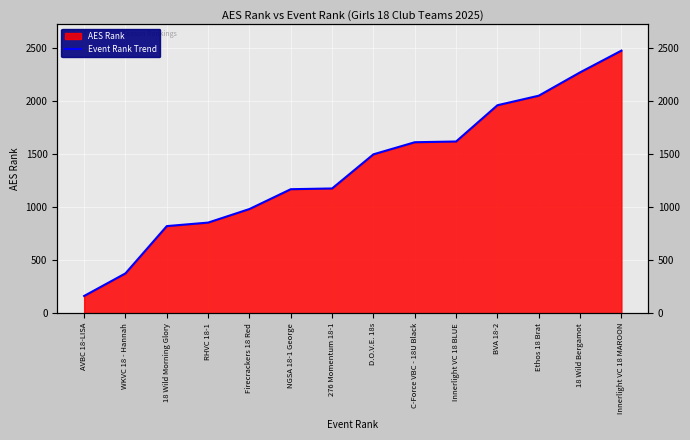

Rank the categories by value from lowest to highest.

AVBC 18-LISA, WKVC 18 - Hannah, 18 Wild Morning Glory, RHVC 18-1, Firecrackers 18 Red, NGSA 18-1 George, 276 Momentum 18-1, D.O.V.E. 18s, C-Force VBC - 18U Black, Innerlight VC 18 BLUE, BVA 18-2, Ethos 18 Brat, 18 Wild Bergamot, Innerlight VC 18 MAROON